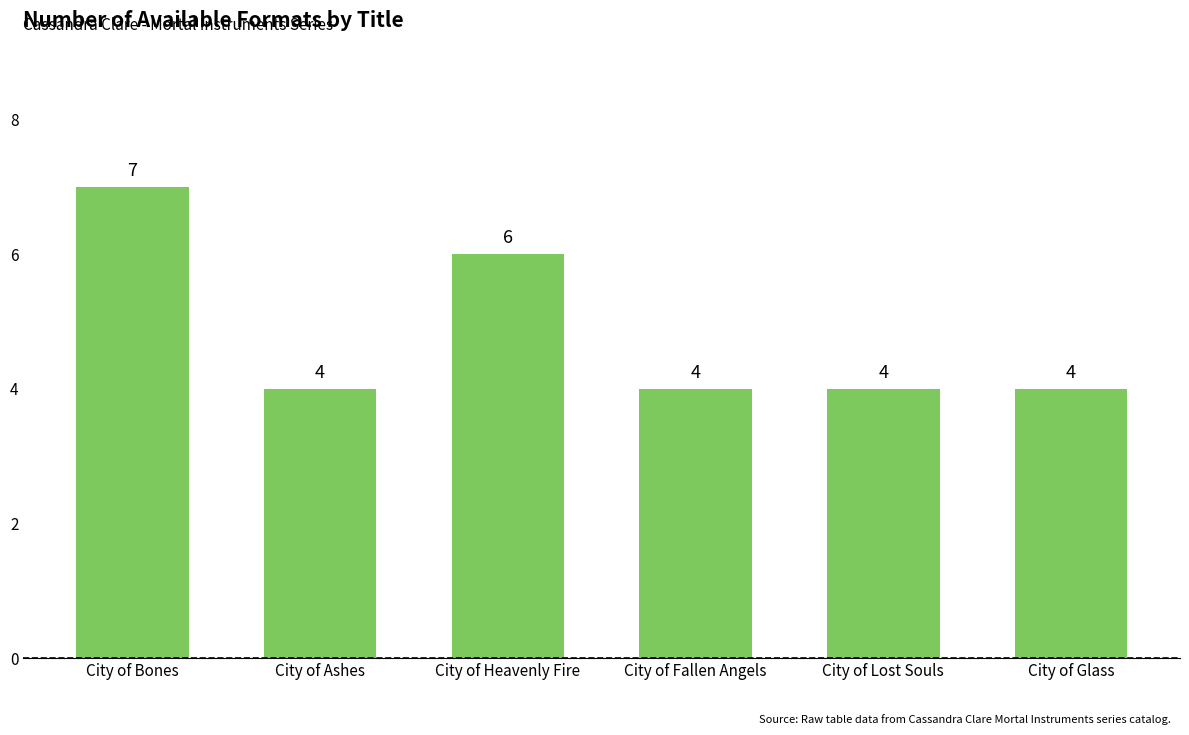

What is the value of the 6th bar from the left?

4